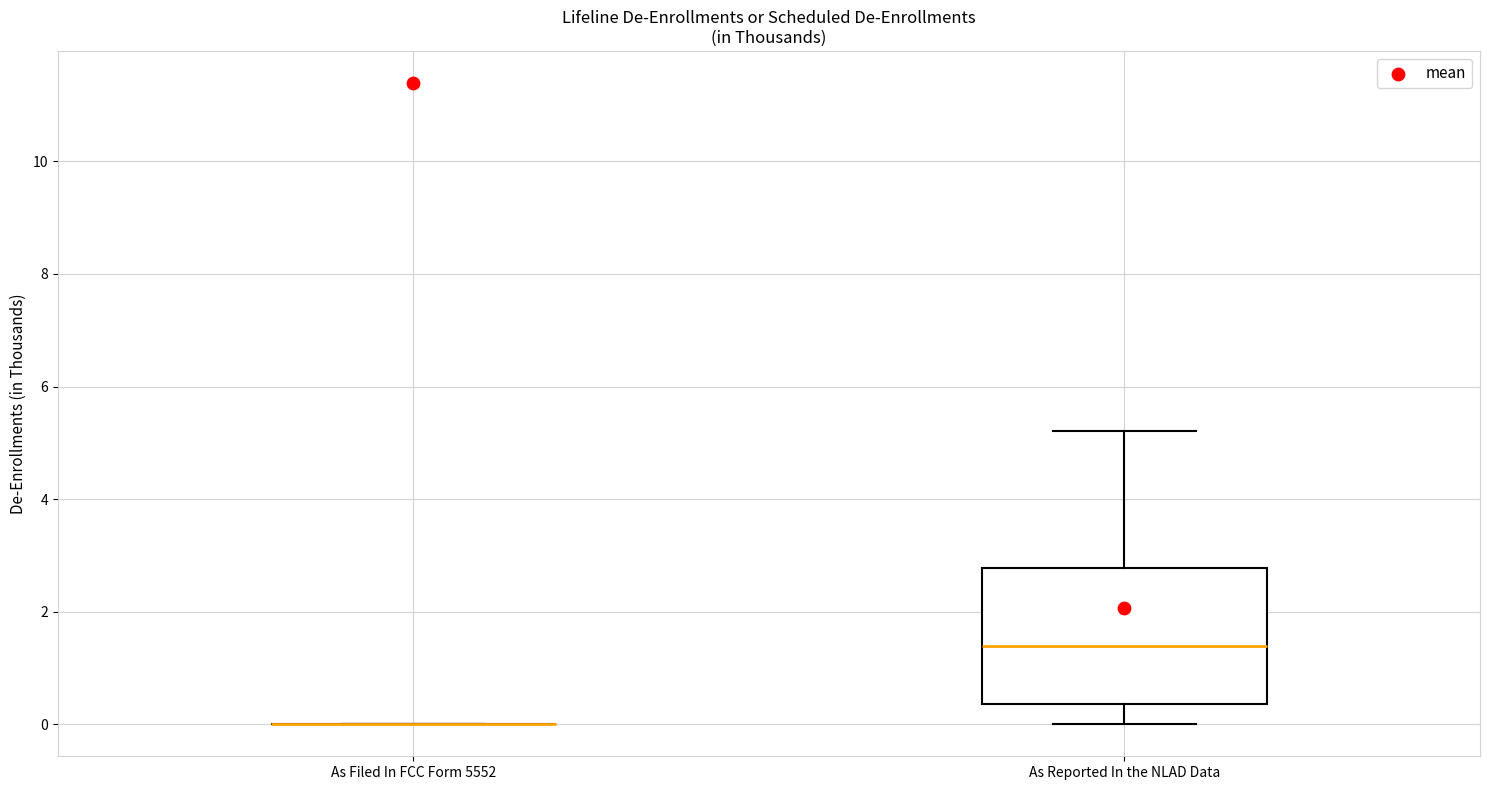

Reading left to right, transcribe this box plot: for each box, give where its median line is, the range the box spans, and where its two whiskers end, as read against the y-axis. The values are not printed on the chart, so give them approximately, as read against the axis.

As Filed In FCC Form 5552: box collapsed to a line at 0.0, whiskers 0.0 to 0.0
As Reported In the NLAD Data: median 1.4, box 0.4 to 2.8, whiskers 0.0 to 5.2